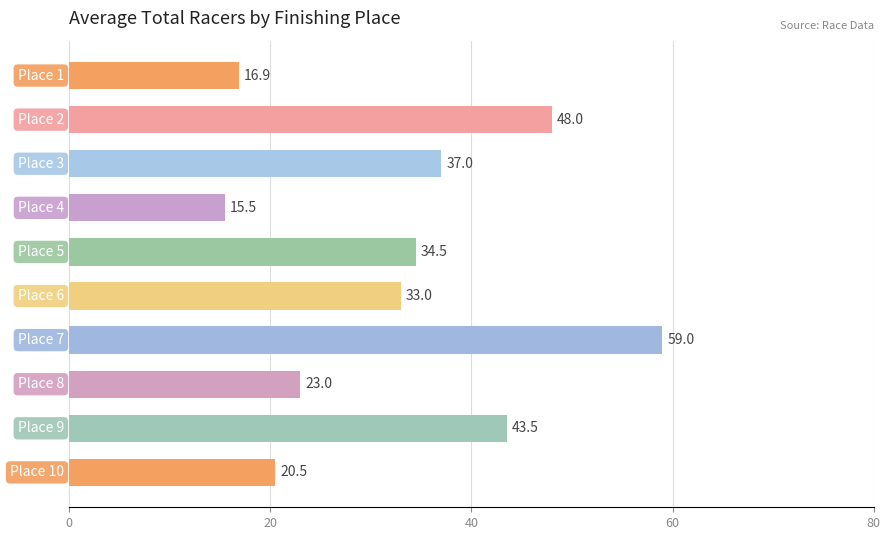

How many series are shown in this chart?

1